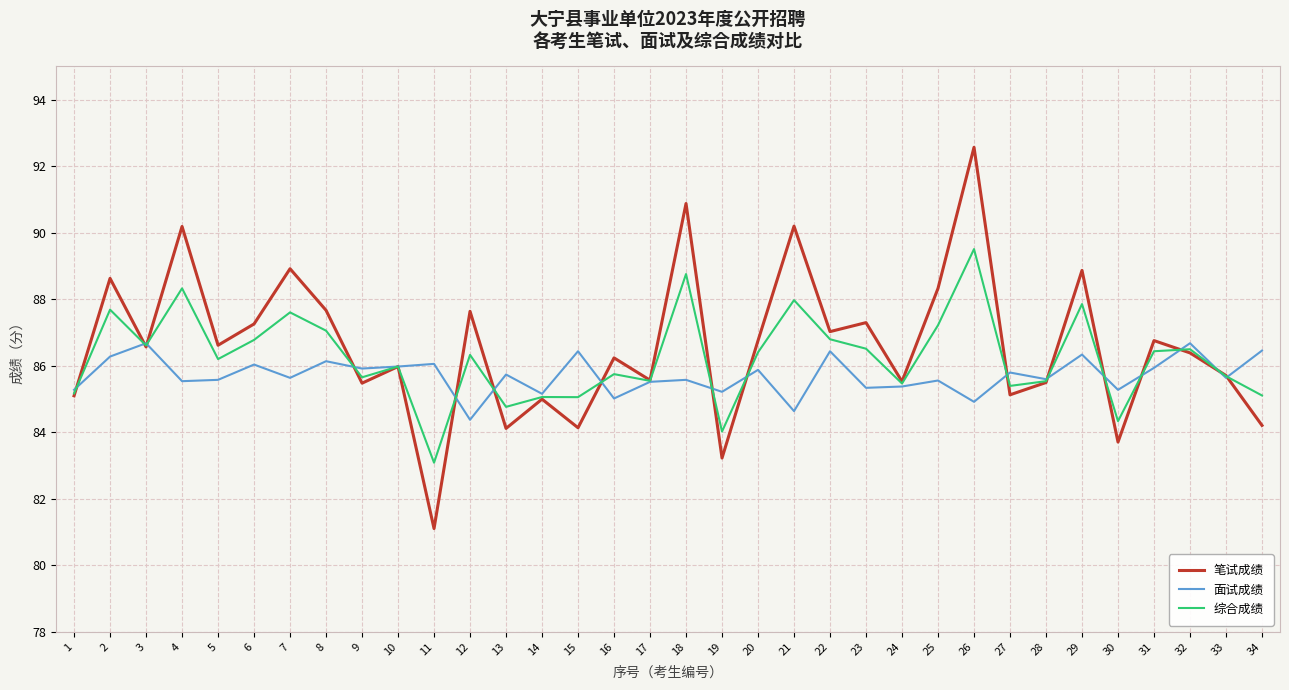

What is the sum of the 面试成绩 values at 19 and 28?

170.8